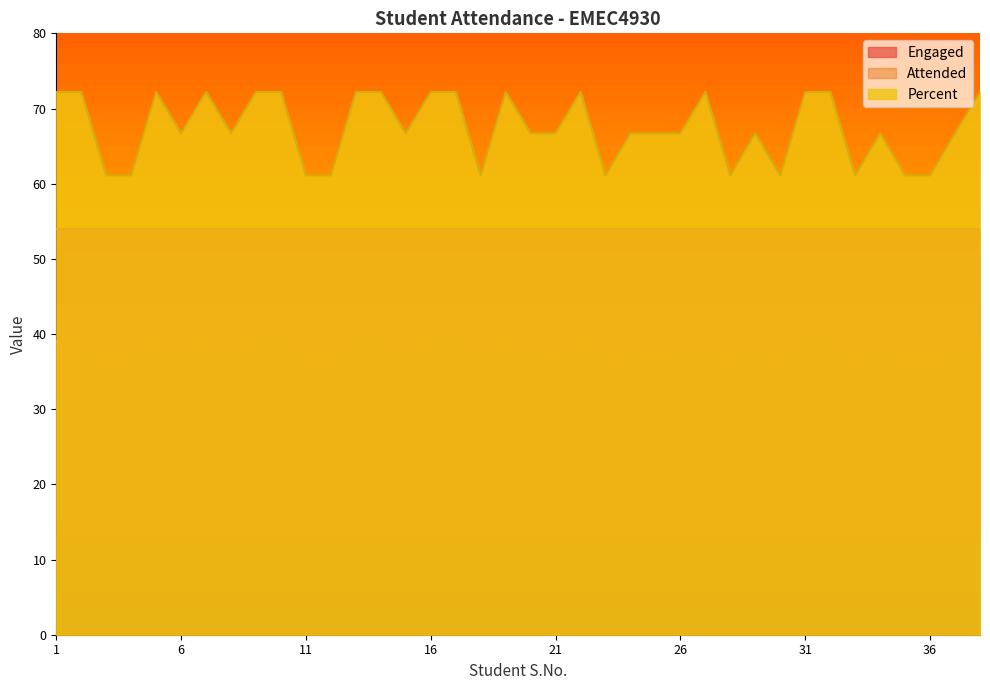

List the series in order of their overall mean, lowest first.

Attended, Engaged, Percent